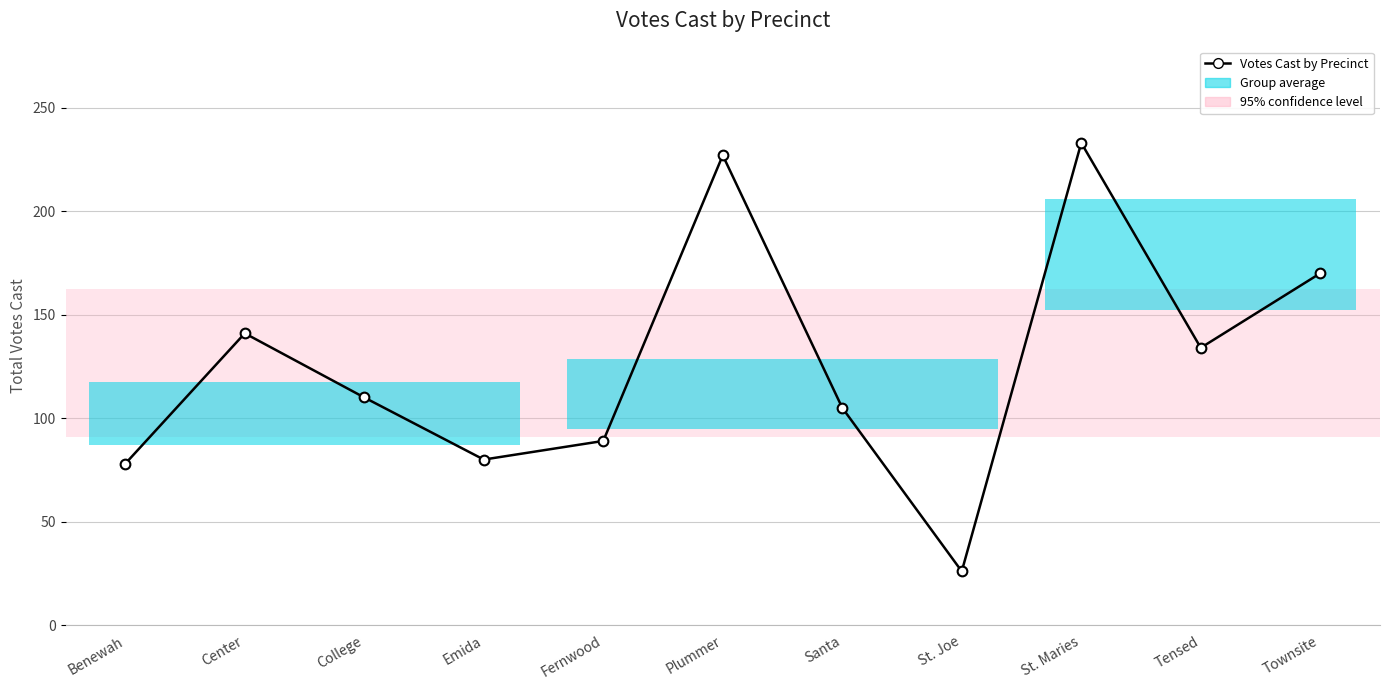

Does the chart have visible grid lines?

Yes